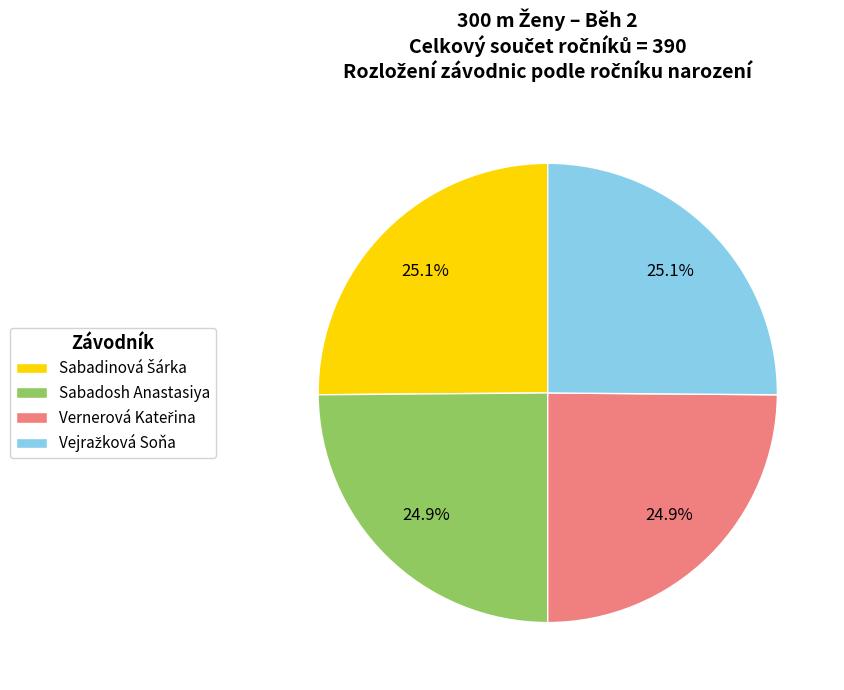

What portion of the pie excludes Sabadosh Anastasiya?

75.1%